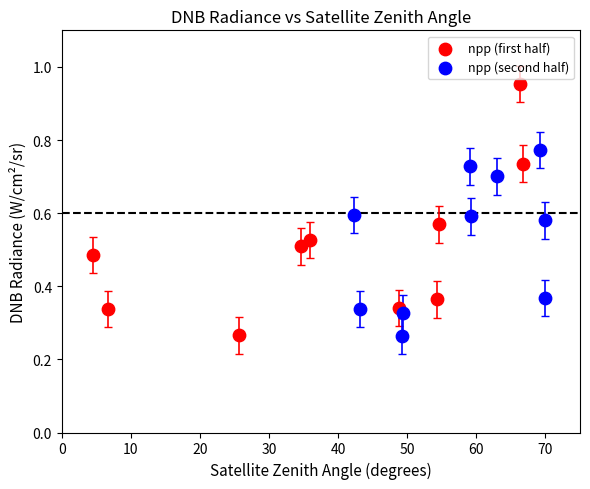

Which series contains the highest Y value?

npp (first half)